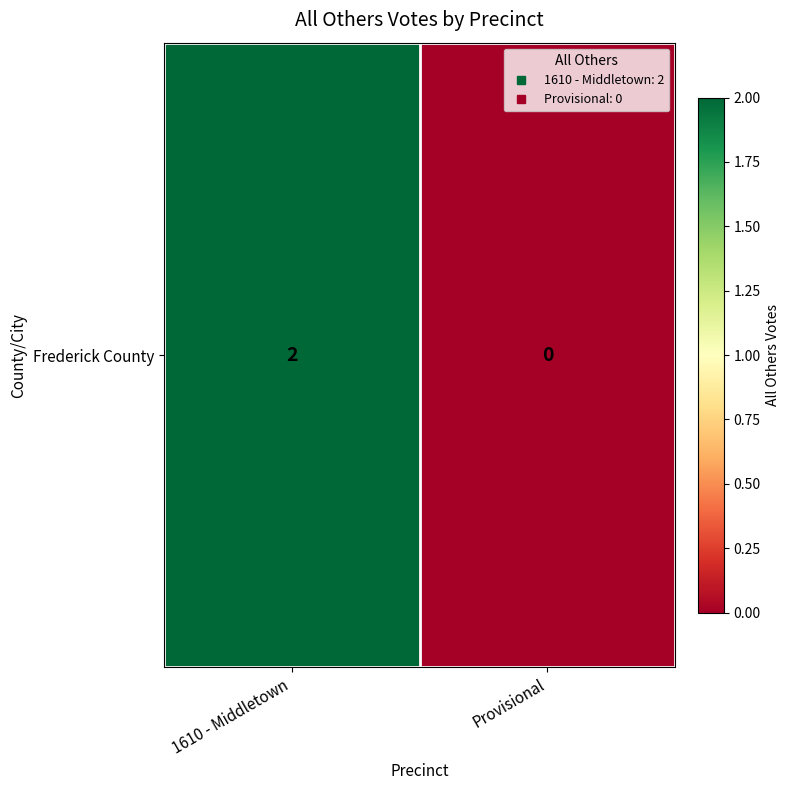

What is the change in value from 1610 - Middletown to Provisional?

-2